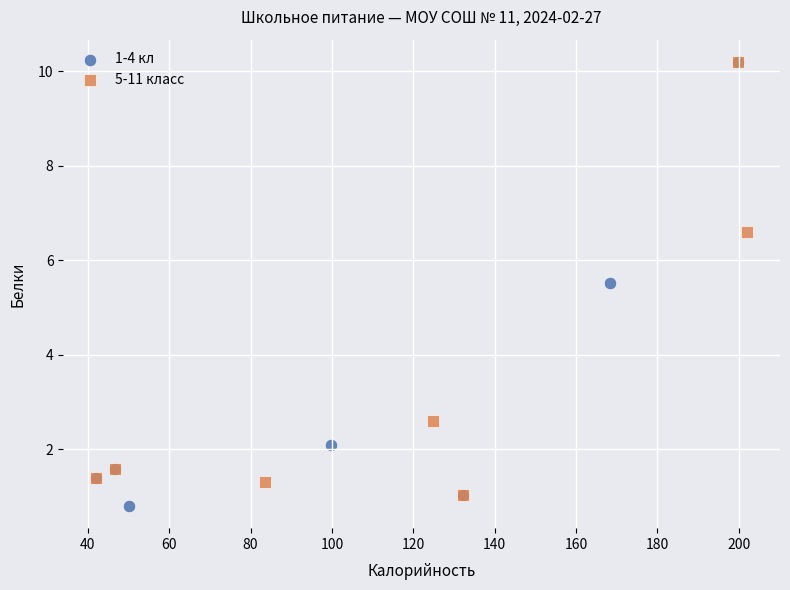

Which series has the widest spread of Y values?

1-4 кл